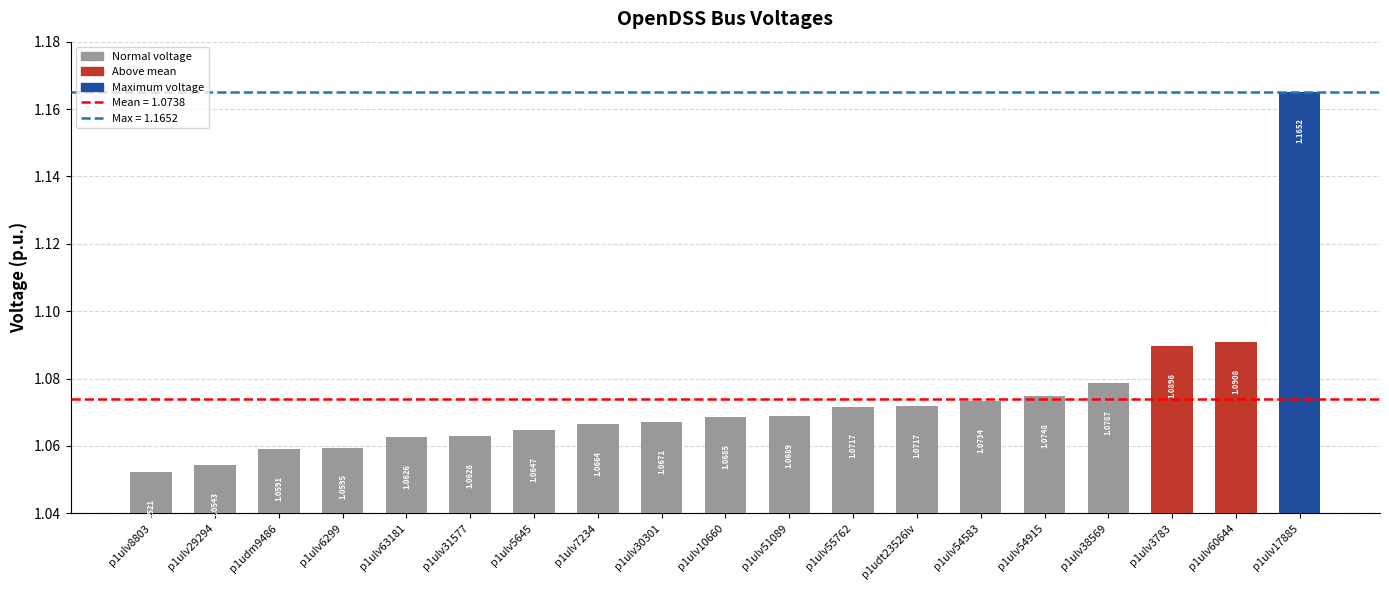

What is the sum of the values at p1udt23526lv and p1ulv5645?

2.1